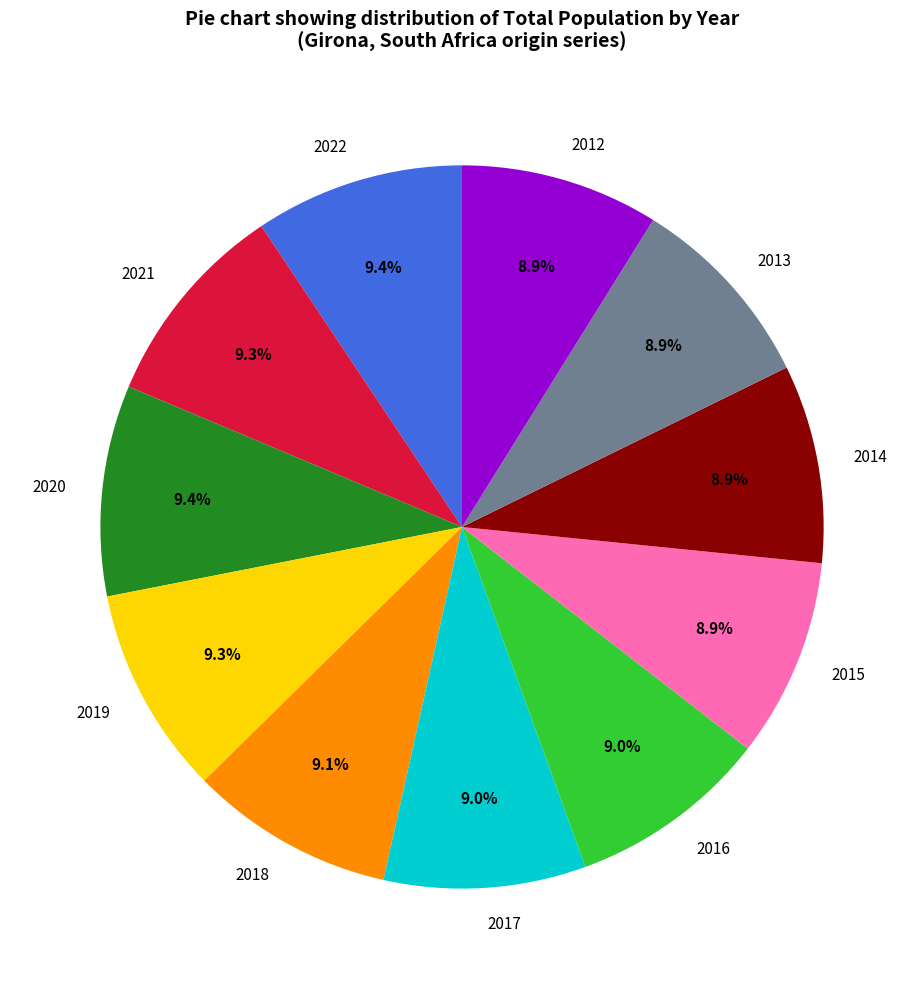

To the nearest percent, what percentage of the pie is 2017?

9%